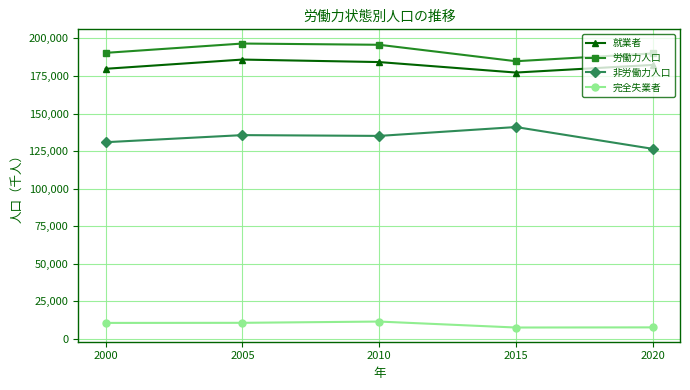

Between 2005 and 2020, which series saw the biggest shift?

非労働力人口